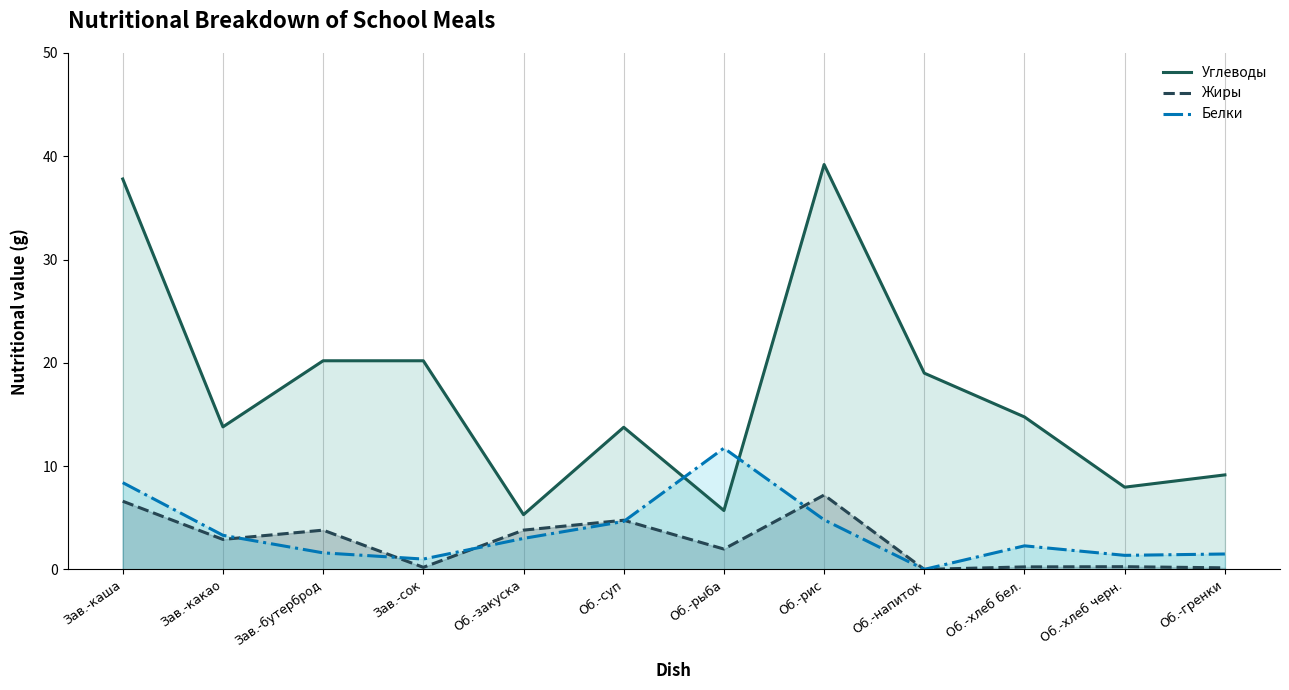

How many data points in Белки are less than 3?

6